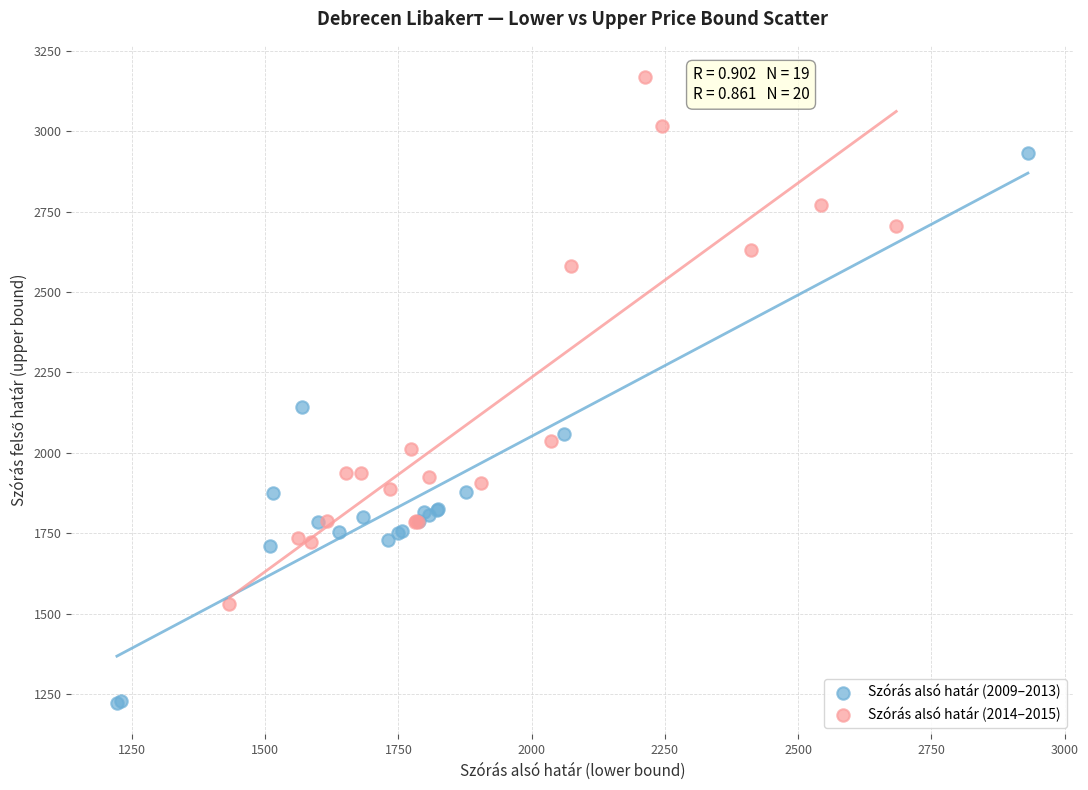

Which series contains the highest Y value?

Szórás alsó határ (2014–2015)